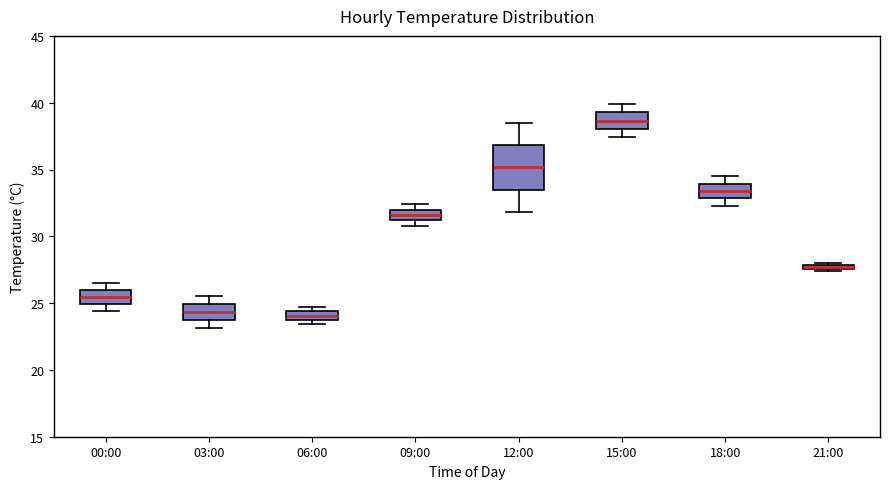

Where does the median line of the box for 00:00 sit on the y-axis? The values are not printed on the chart, so give them approximately, as read against the axis.

25.5